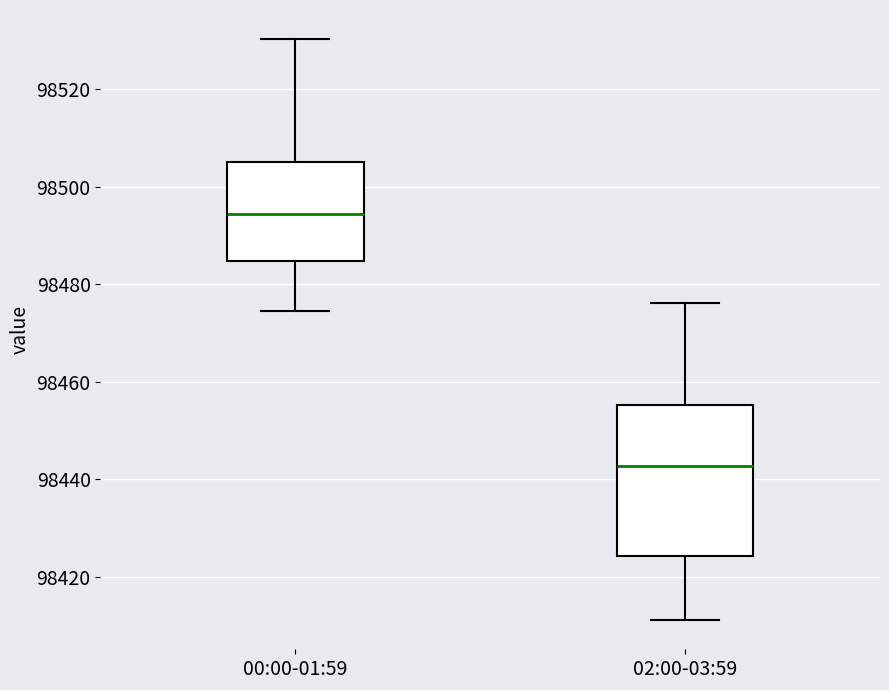

Which box has the lowest median line?

02:00-03:59